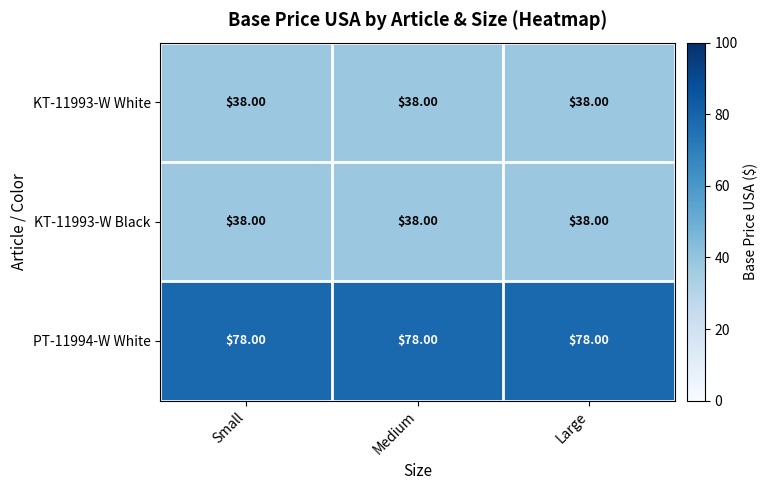

At how many categories does at least one series exceed 68?

3